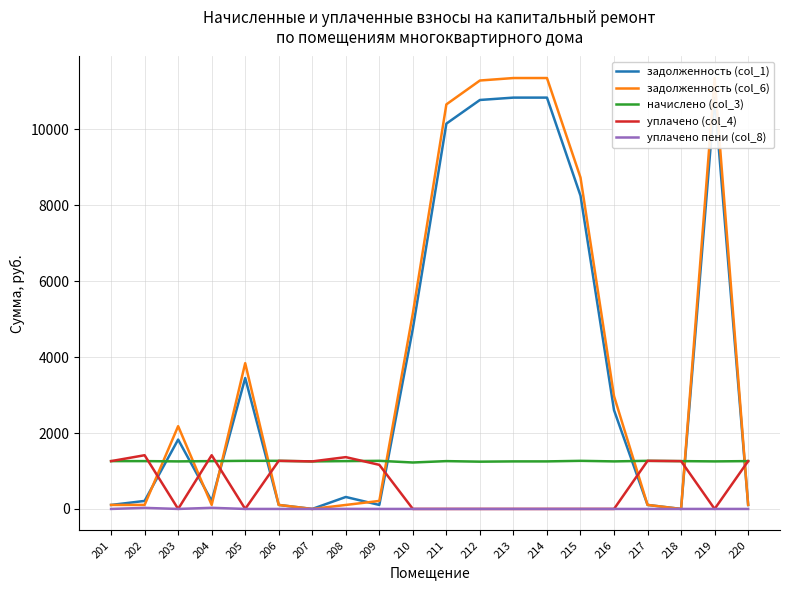

How many values in the уплачено (col_4) series exceed 1161?

10